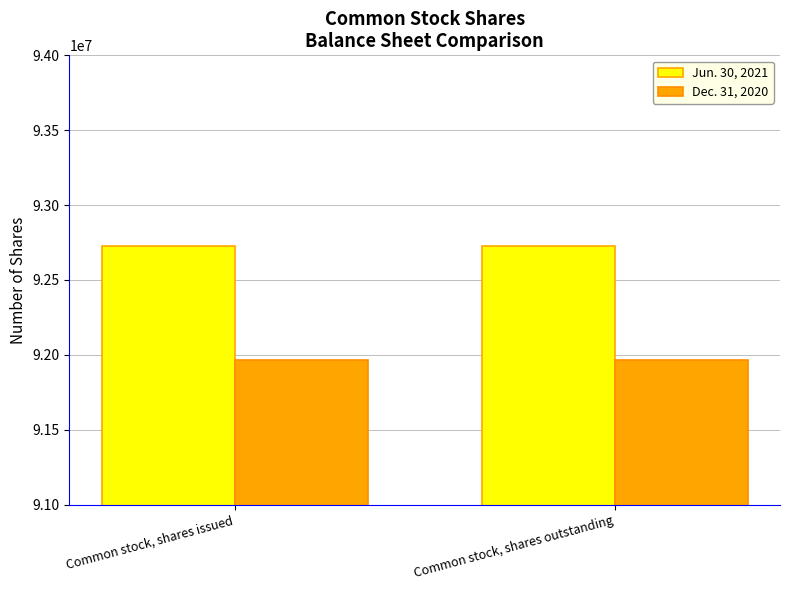

How many groups of bars are there?

2